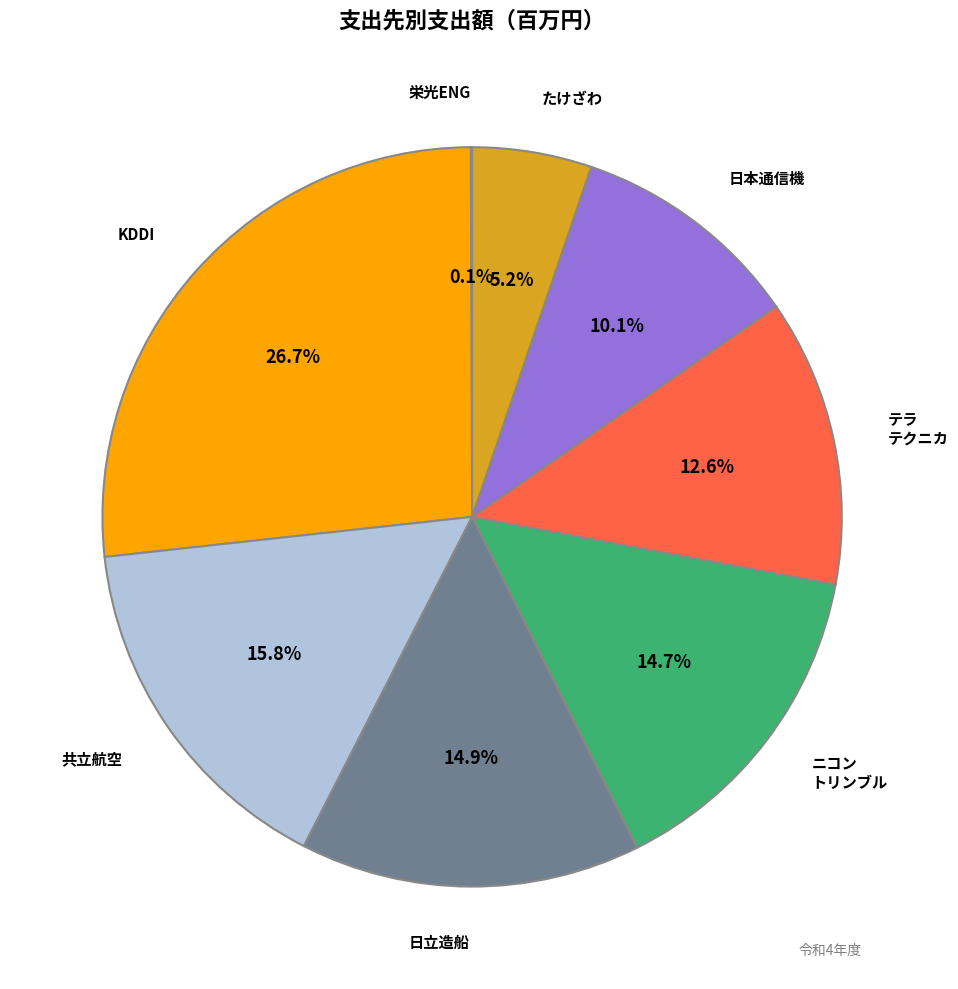

Which slice is the largest?

KDDI